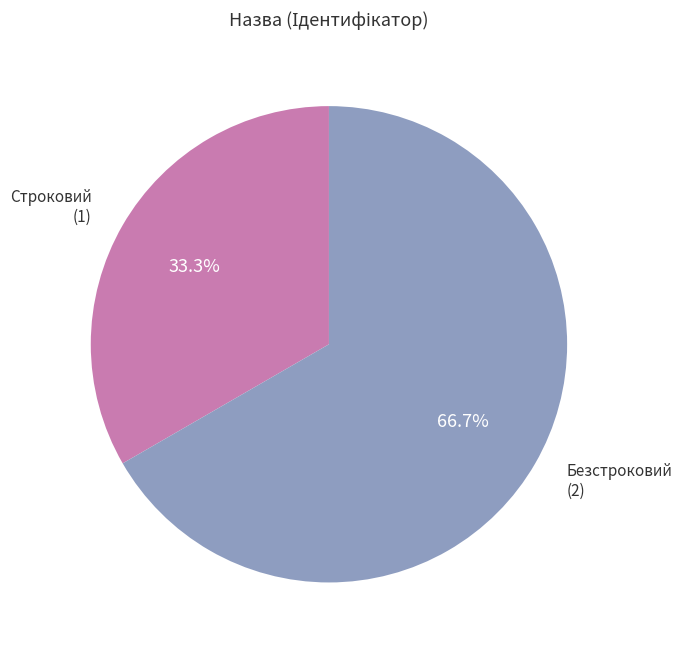

How many segments does this pie chart have?

2